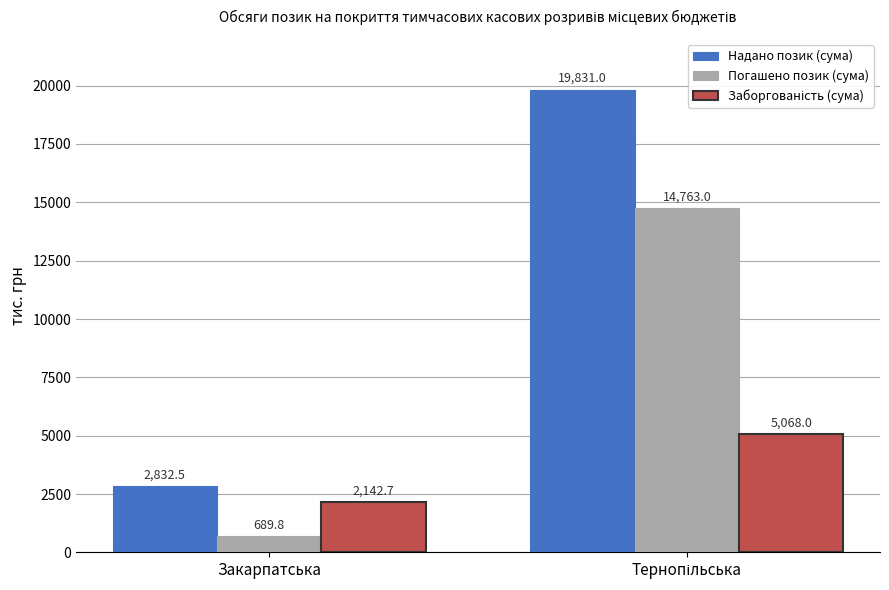

The value of Погашено позик (сума) at Закарпатська is 689.8. True or false?

True